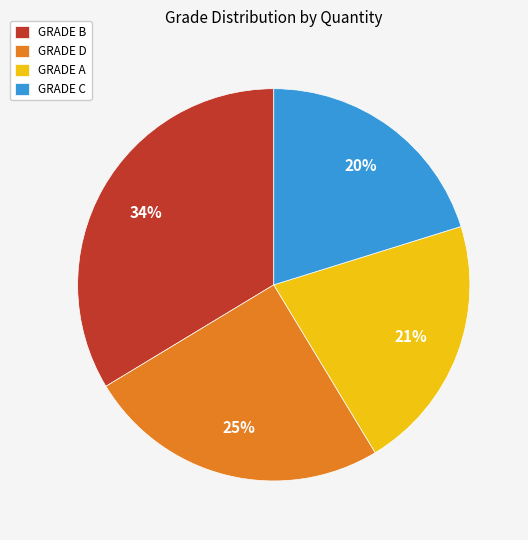

Which has a higher value, GRADE B or GRADE D?

GRADE B